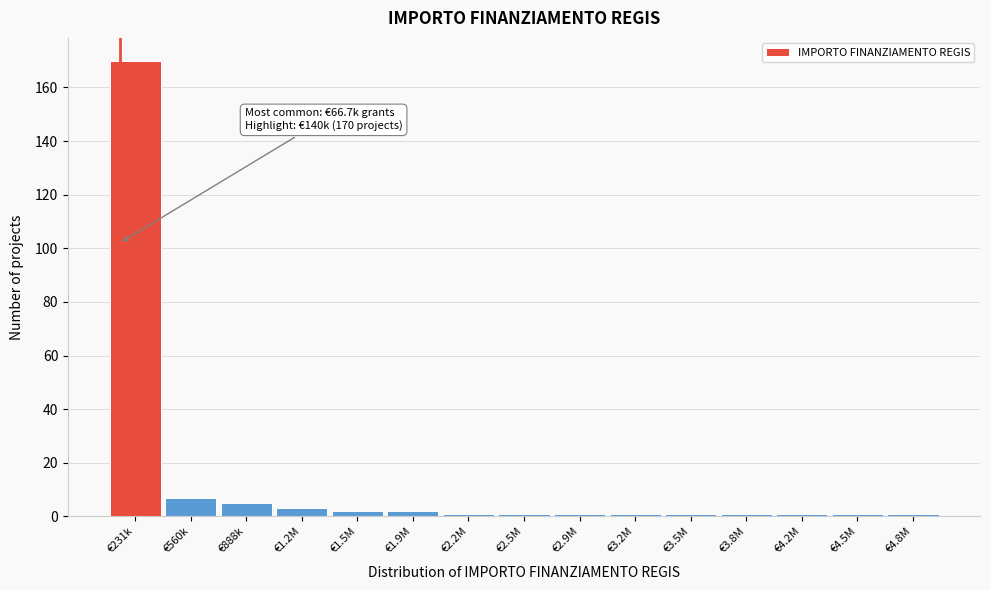

Reading right to left, list all the values displayed in this chart.

€4.8M=1	€4.5M=1	€4.2M=1	€3.8M=1	€3.5M=1	€3.2M=1	€2.9M=1	€2.5M=1	€2.2M=1	€1.9M=2	€1.5M=2	€1.2M=3	€888k=5	€560k=7	€231k=170